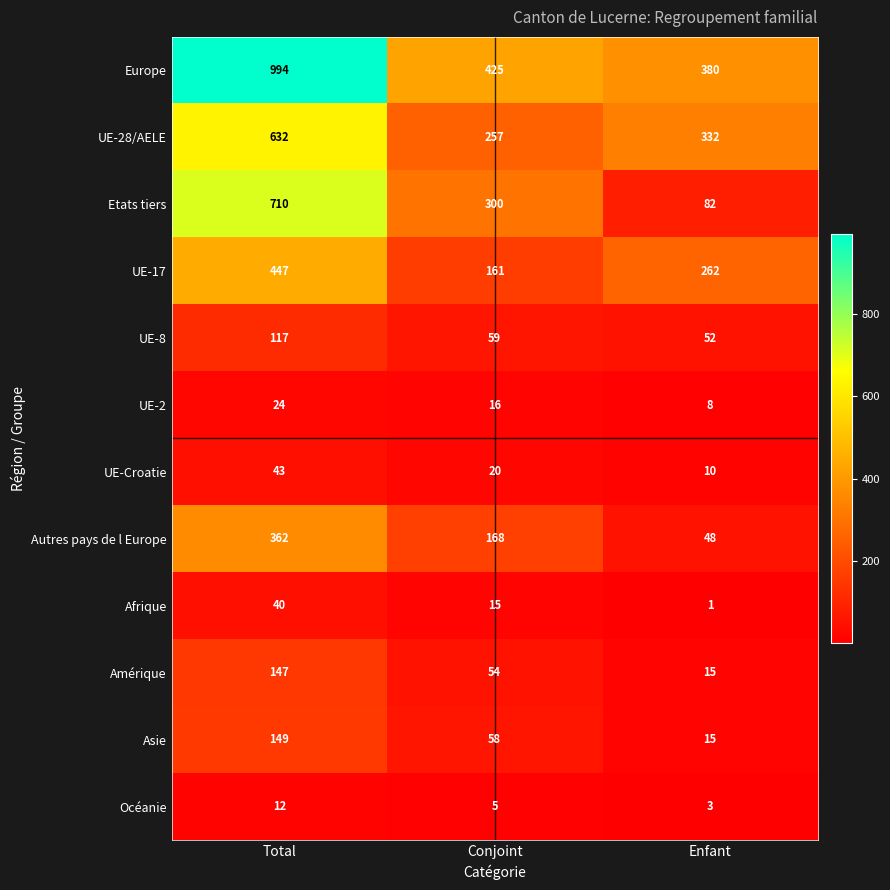

How many series are shown in this chart?

12